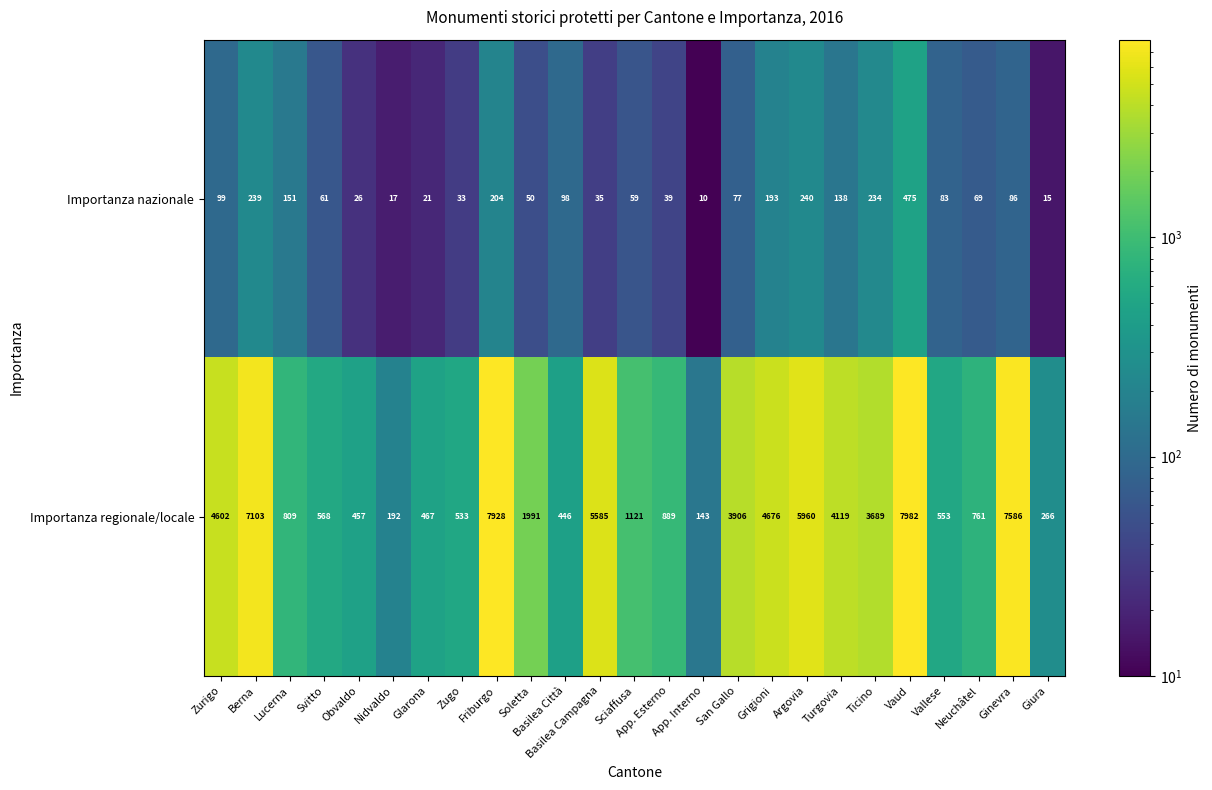

What is the smallest value displayed?

10